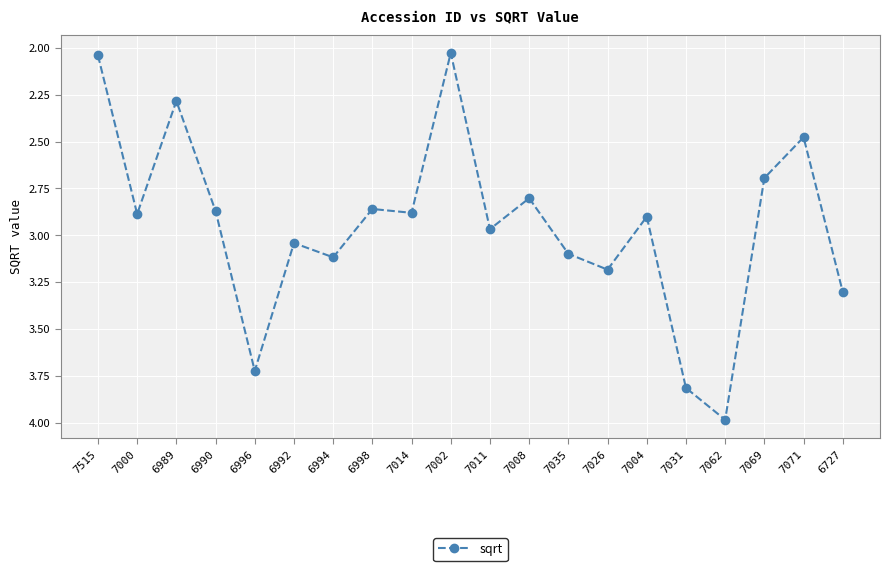

What is the change in value from 7014 to 7062?

+1.1